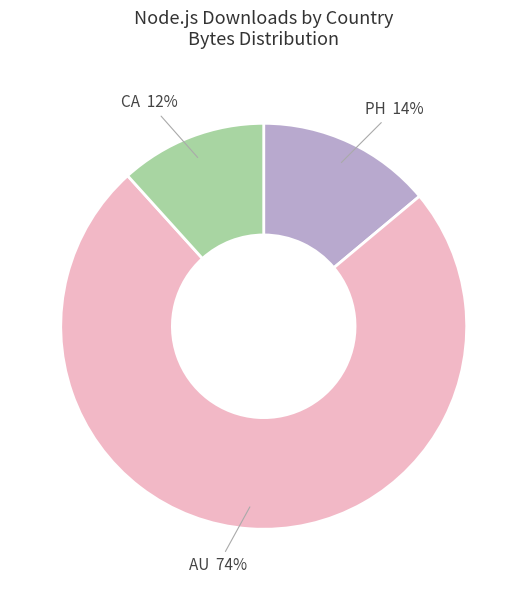

How many slices are in this pie chart?

3